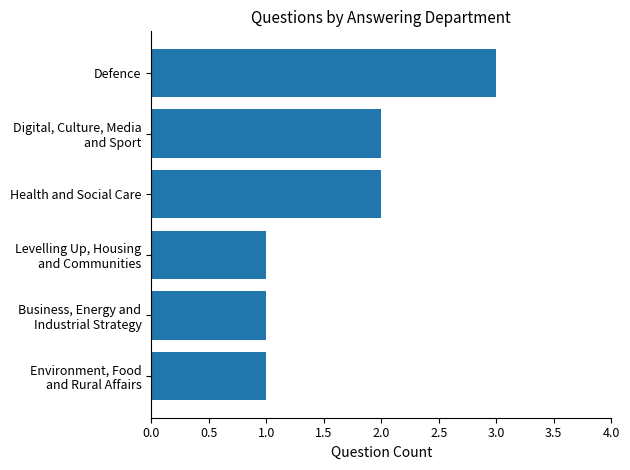

Does the chart contain any negative values?

No